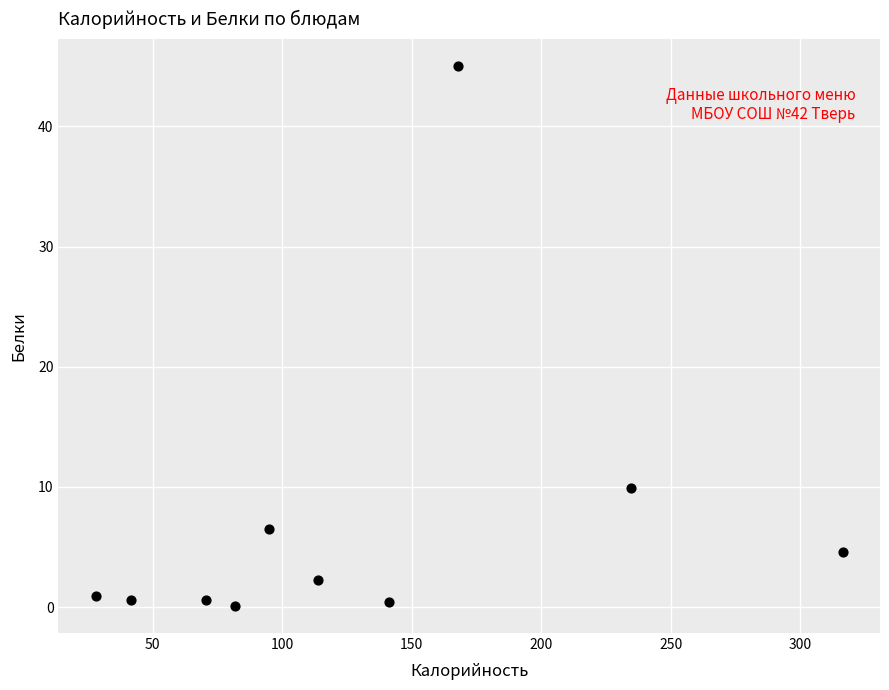

What Y value in the scatter plot is closest to 22?

9.9